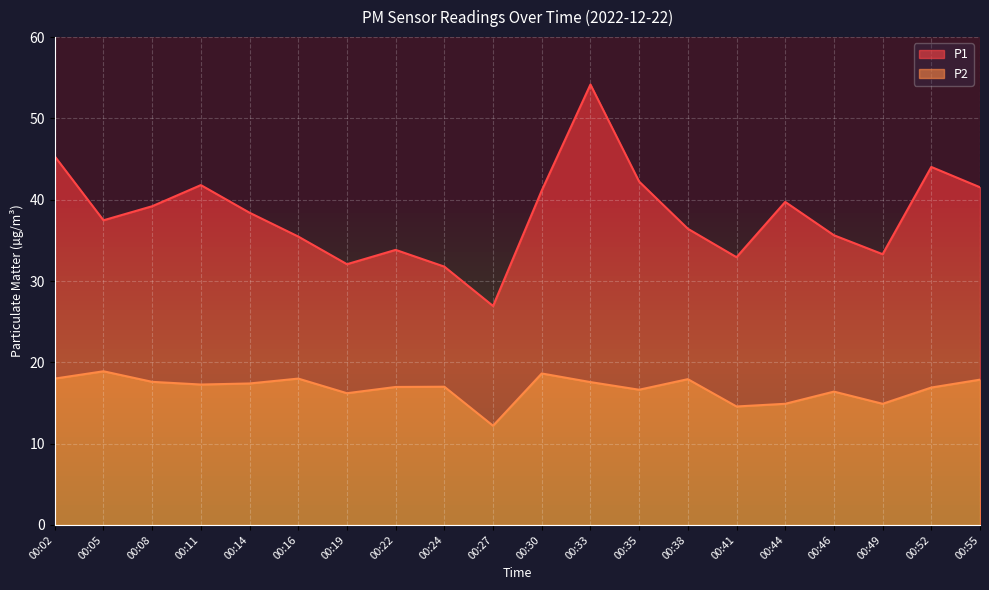

What is the difference between the P2 values at 00:52 and 00:02?

1.1